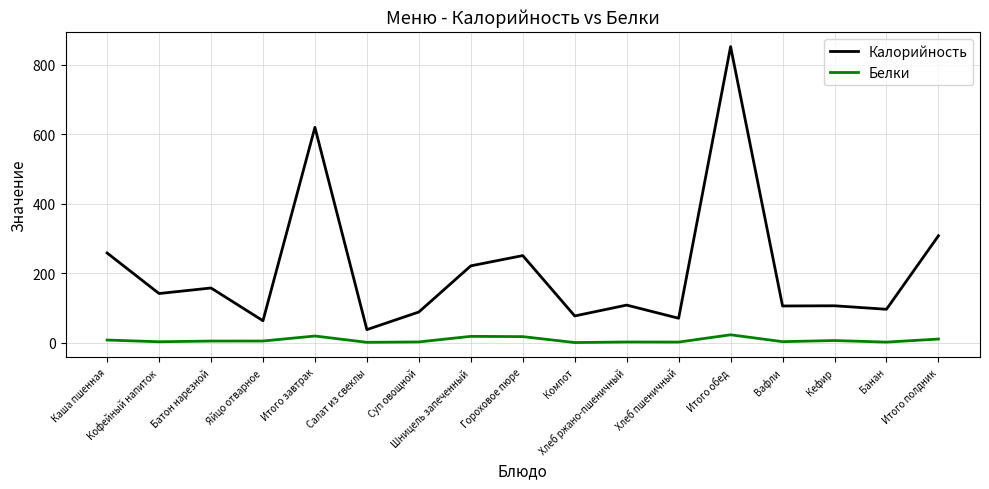

Which series changed the most between Итого завтрак and Хлеб ржано-пшеничный?

Калорийность